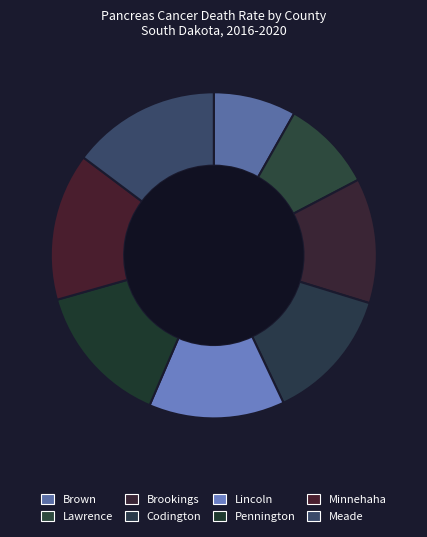

How many segments does this pie chart have?

8